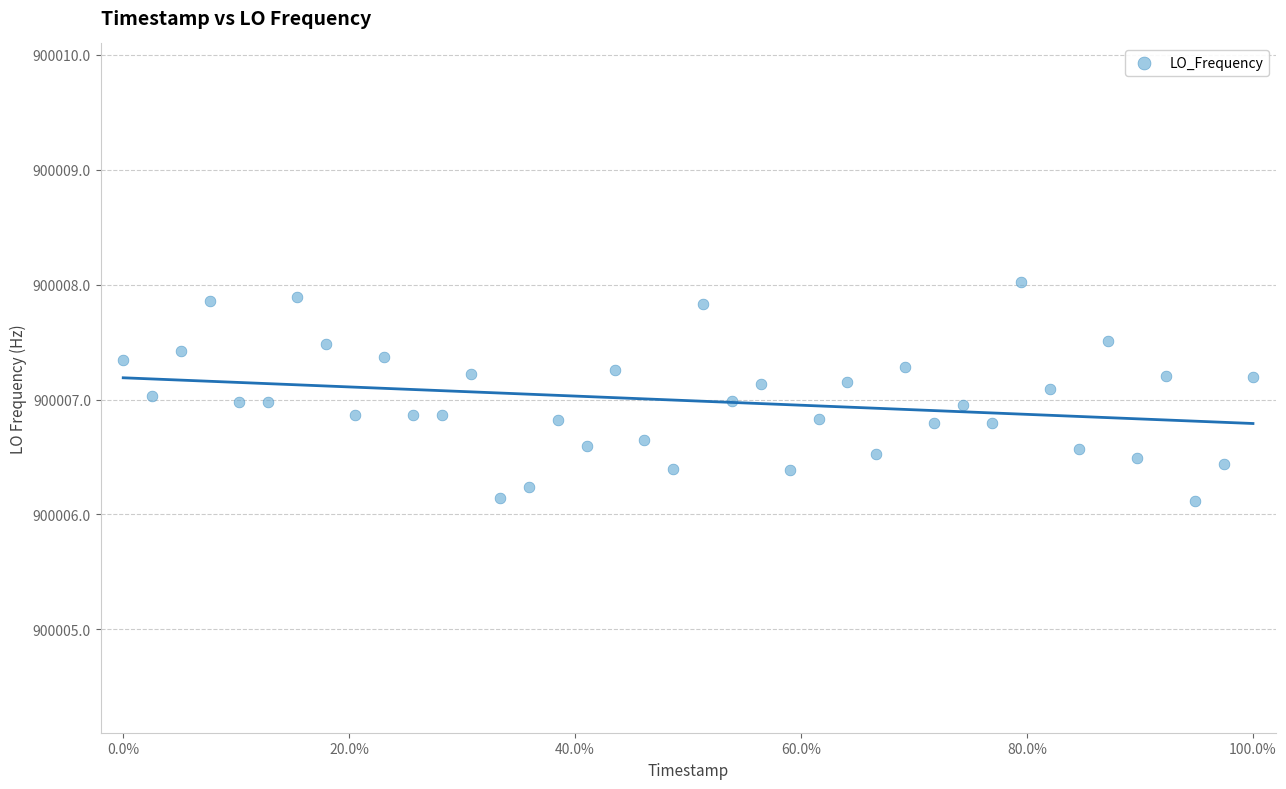

What is the range of X values (max minus min)?

100.0